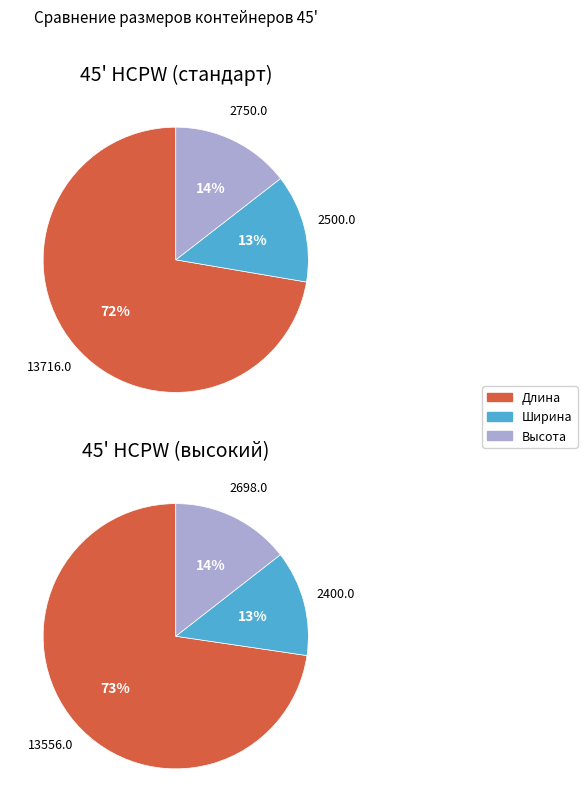

True or false: Высота accounts for 14% of the total.

True